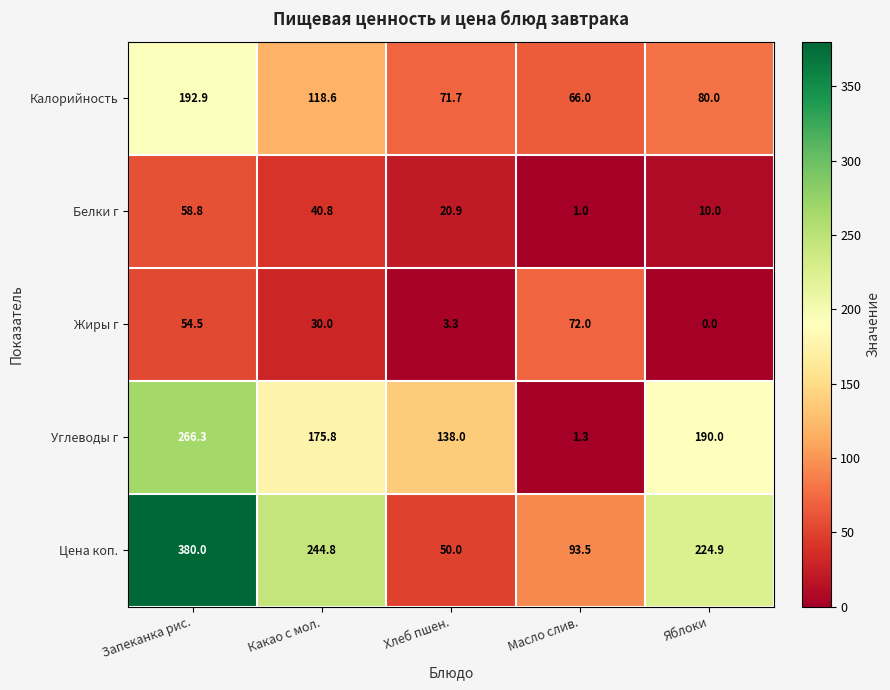

What is the total value across all series at Масло слив.?

233.8